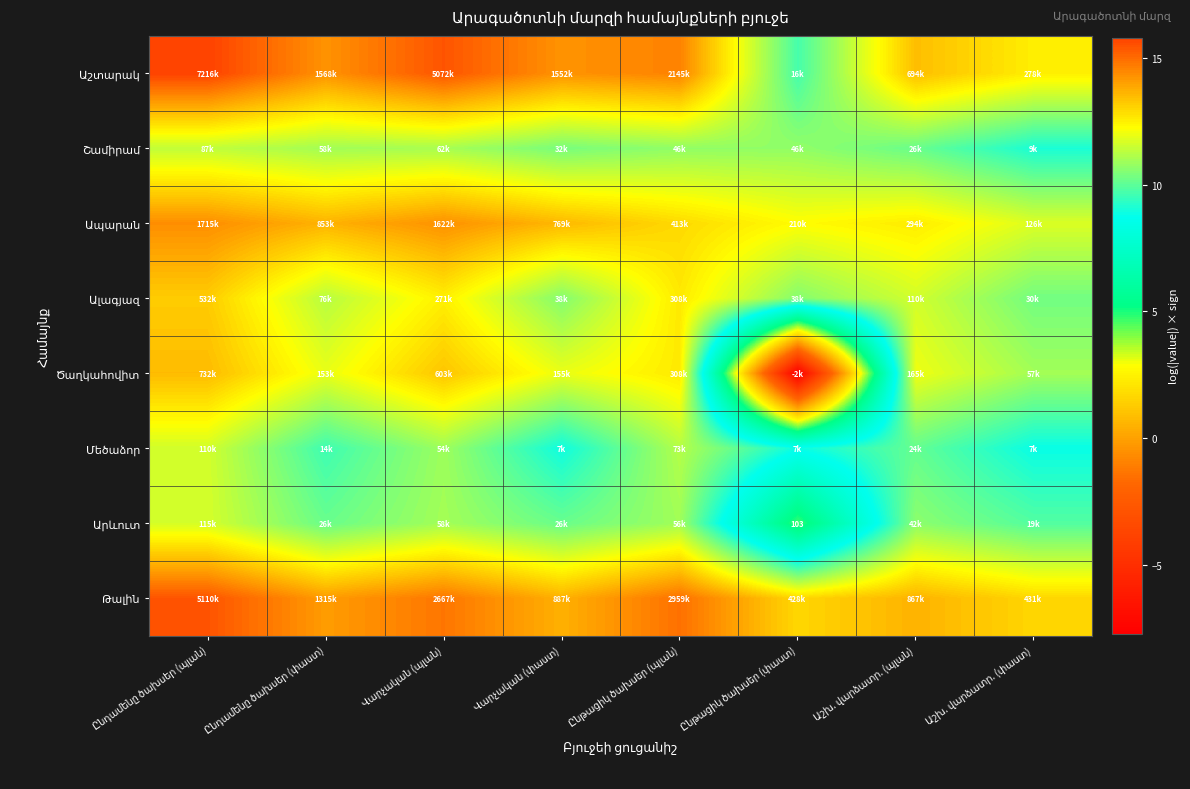

Is it true that Թալին equals 13.0 at Ընթացիկ ծախսեր (փաստ)?

True